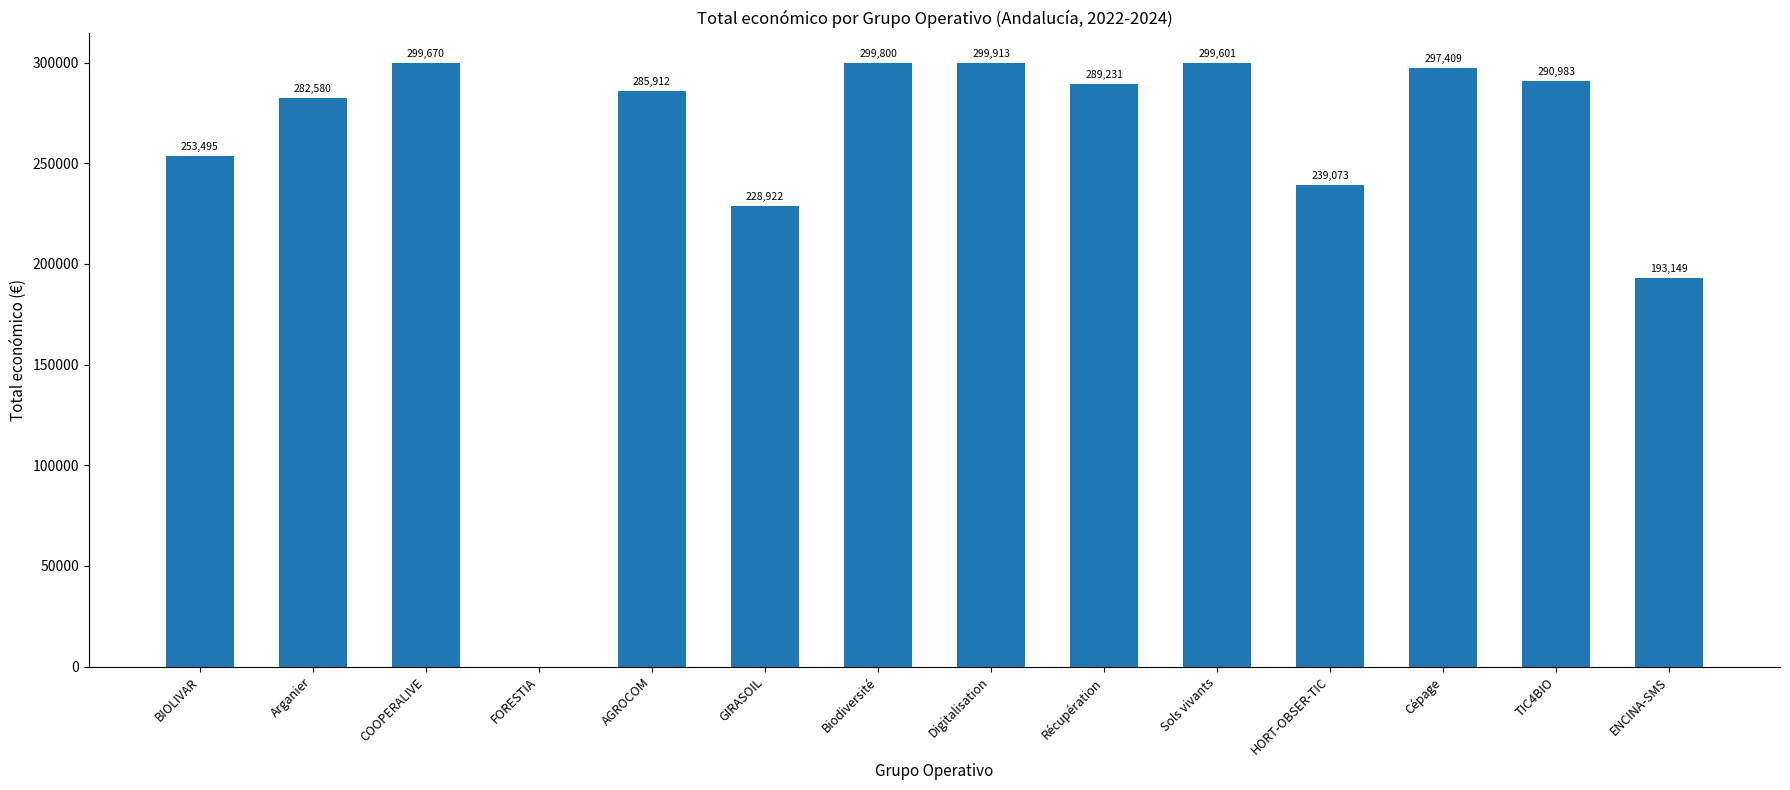

Reading right to left, transcribe all the data shown in this chart.

ENCINA-SMS=193149	TIC4BIO=290983	Cépage=297409	HORT-OBSER-TIC=239073	Sols vivants=299601	Récupération=289231	Digitalisation=299913	Biodiversité=299800	GIRASOIL=228922	AGROCOM=285912	FORESTIA=0	COOPERALIVE=299670	Arganier=282580	BIOLIVAR=253495